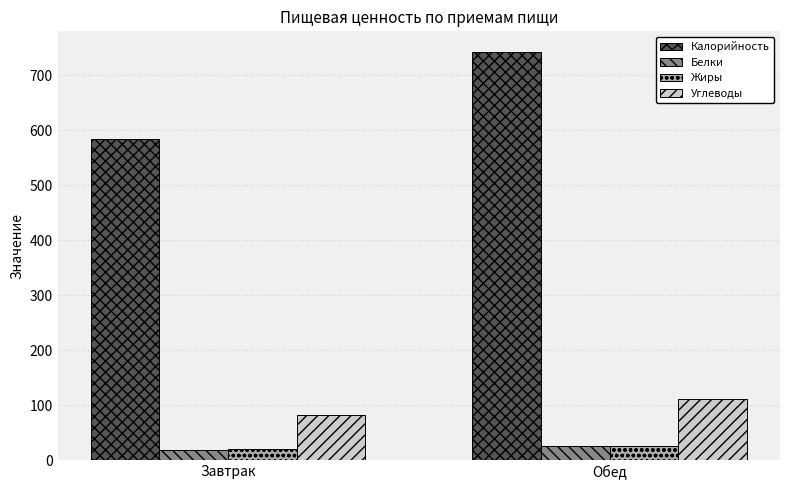

Which series changed the most between Завтрак and Обед?

Калорийность